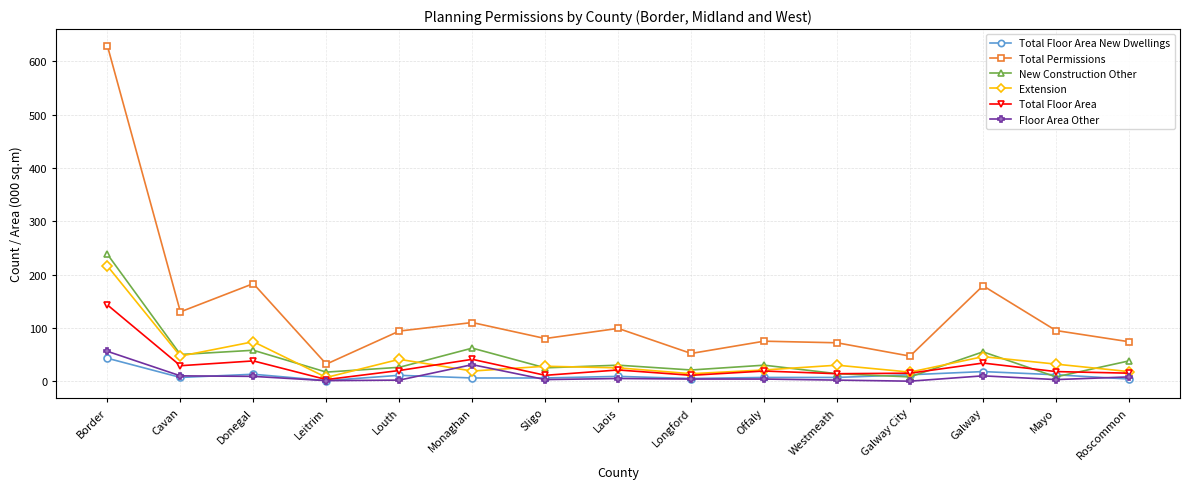

At how many categories does at least one series exceed 126?

4